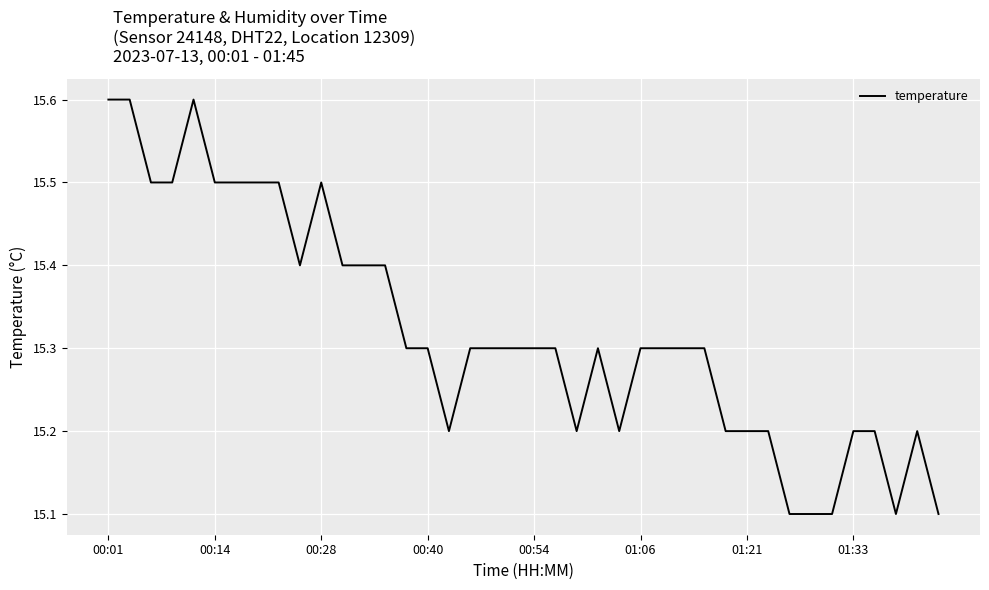

What is the average value?

15.3